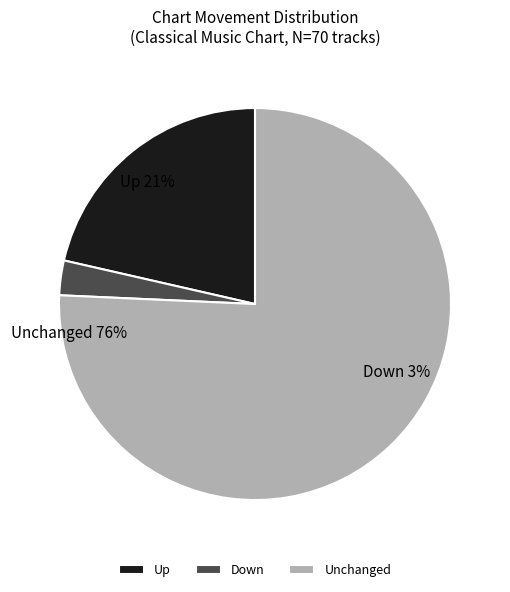

To the nearest percent, what is the difference between the largest and smallest slice percentages?

73%